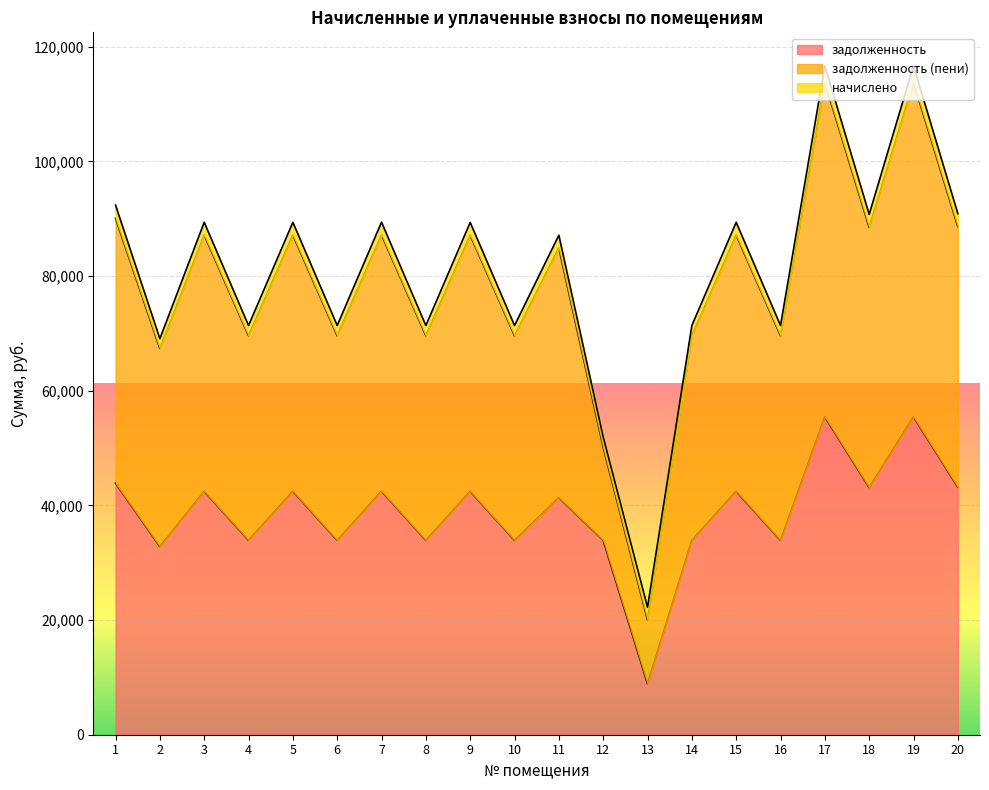

What is the minimum value for задолженность?

8892.8